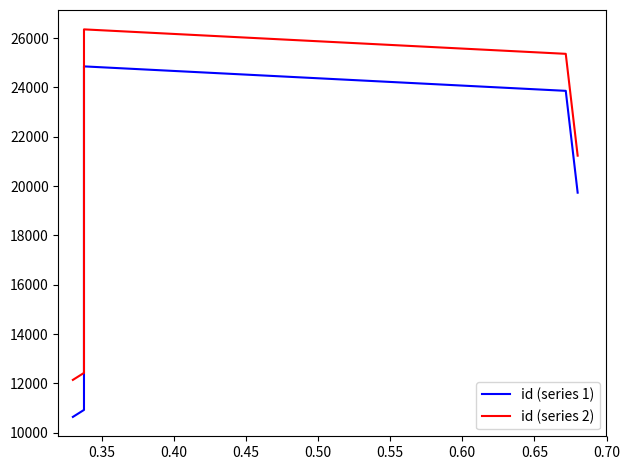

What is the sum of all id (series 1) values?

90019